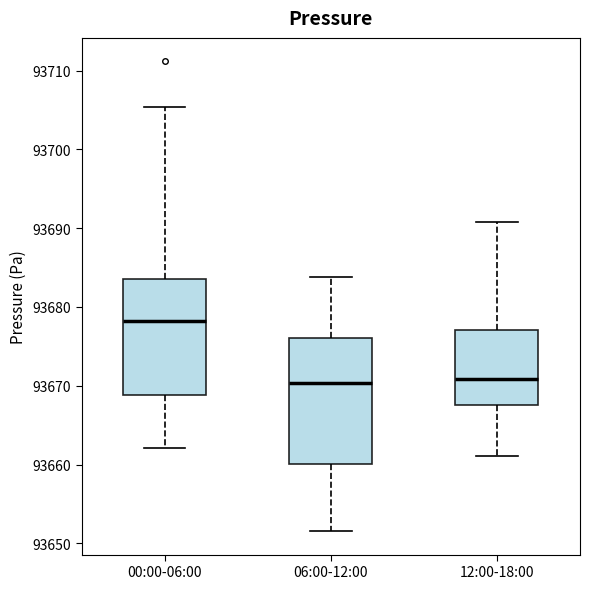

Comparing the boxes themselves (not the whiskers), which one is the tallest?

06:00-12:00